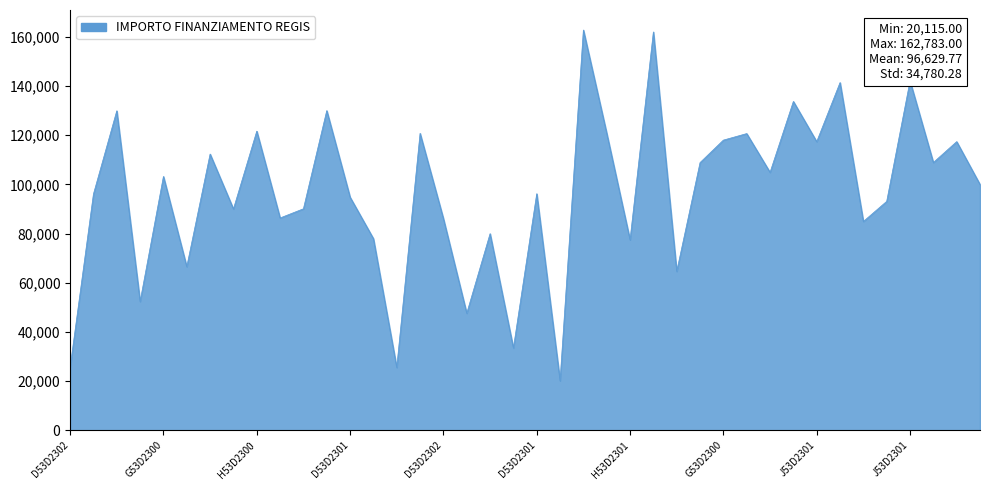

What is the minimum value shown in the chart?

20115